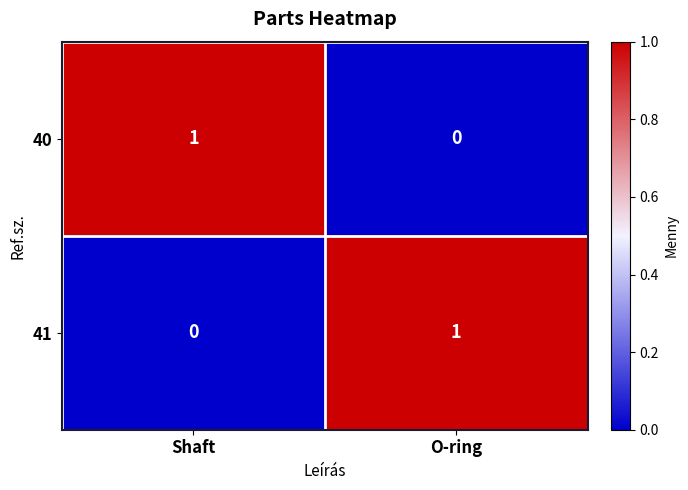

How many data points does each series have?

2